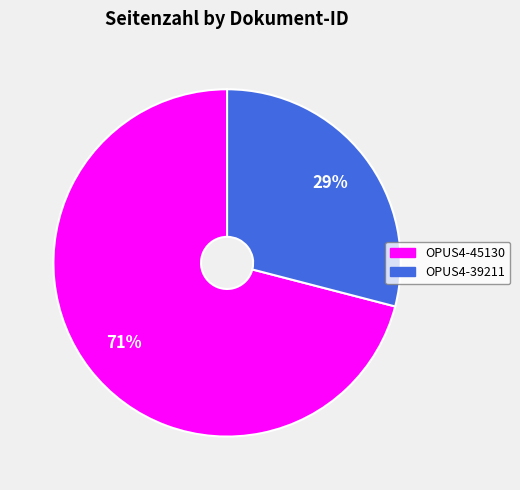

How many segments does this pie chart have?

2